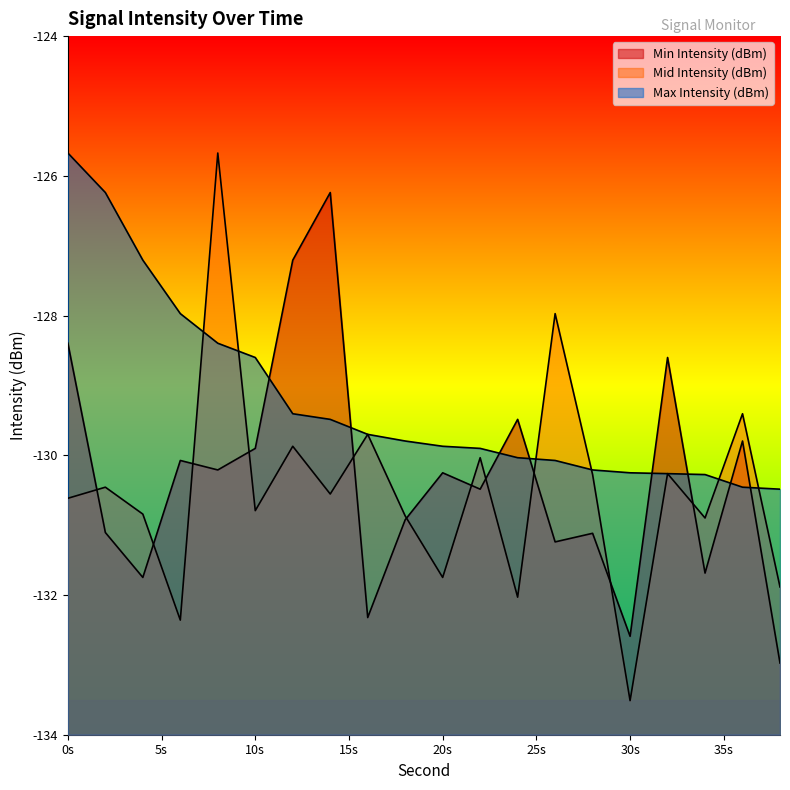

At 10s, list the series in order from largest to smallest.

Max Intensity (dBm), Min Intensity (dBm), Mid Intensity (dBm)